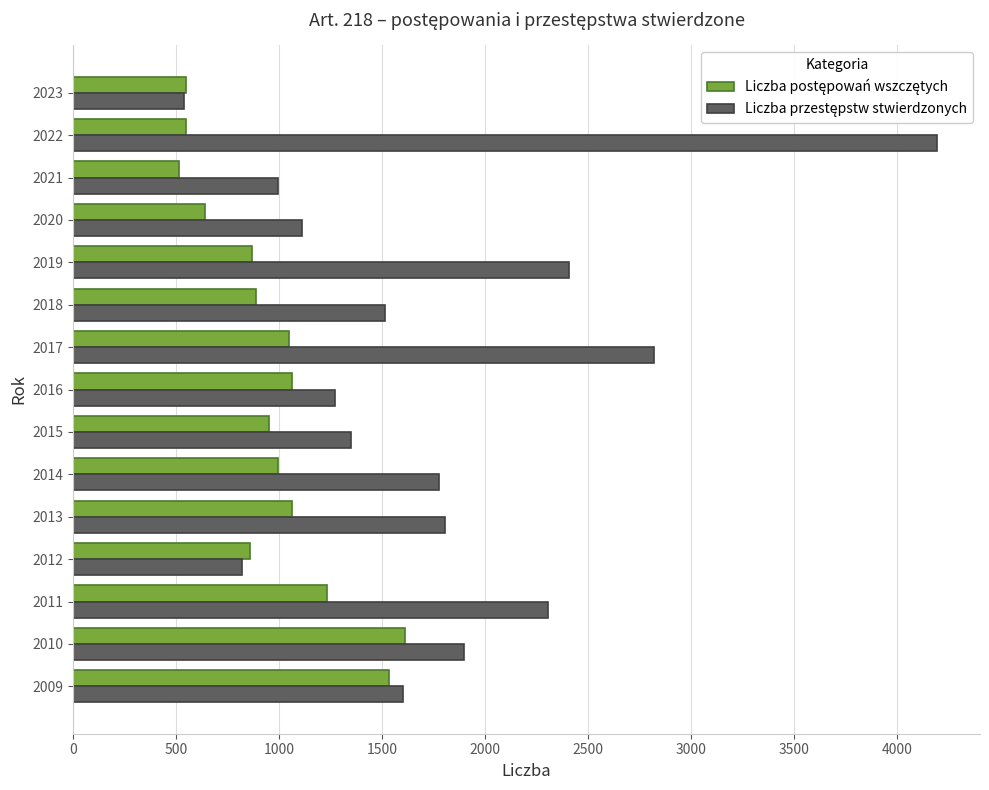

At which category is the sum across all series the highest?

2022